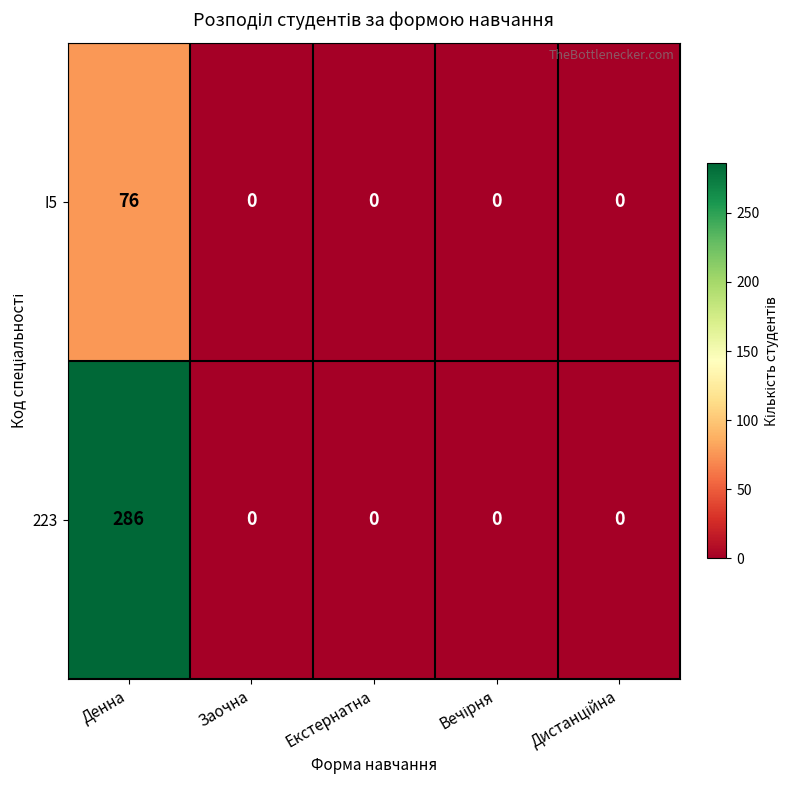

How many categories are shown in the chart?

5